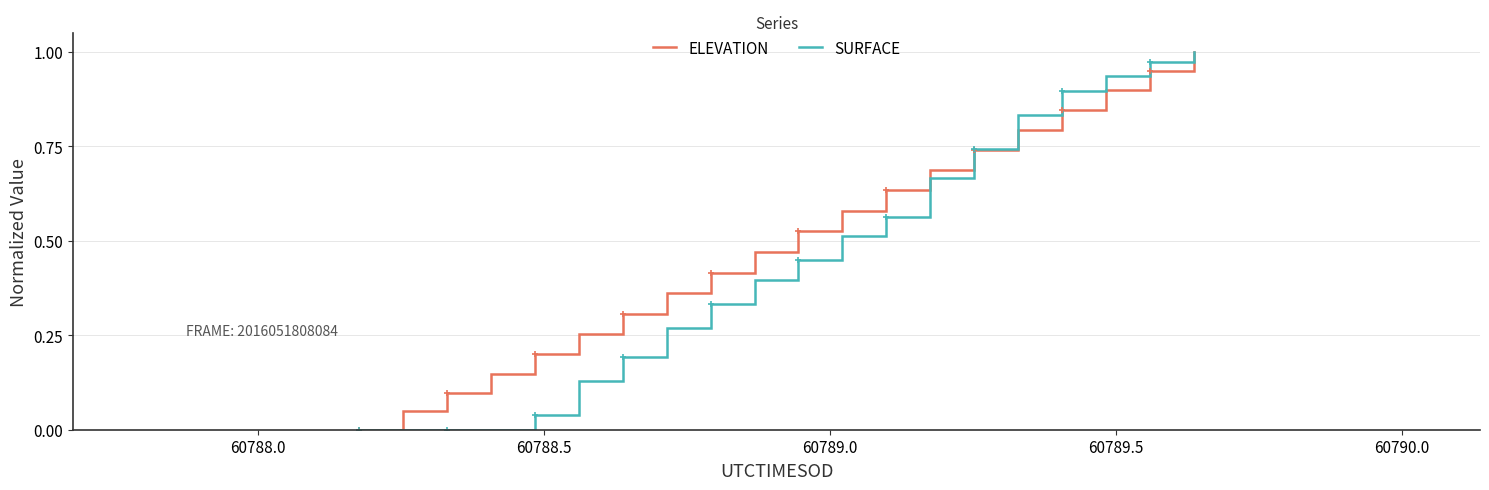

List the series in order of their overall mean, lowest first.

SURFACE, ELEVATION